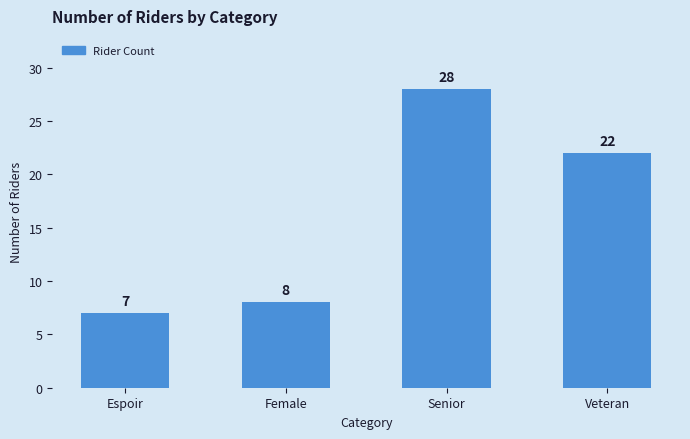

What is the change in value from Female to Senior?

+20